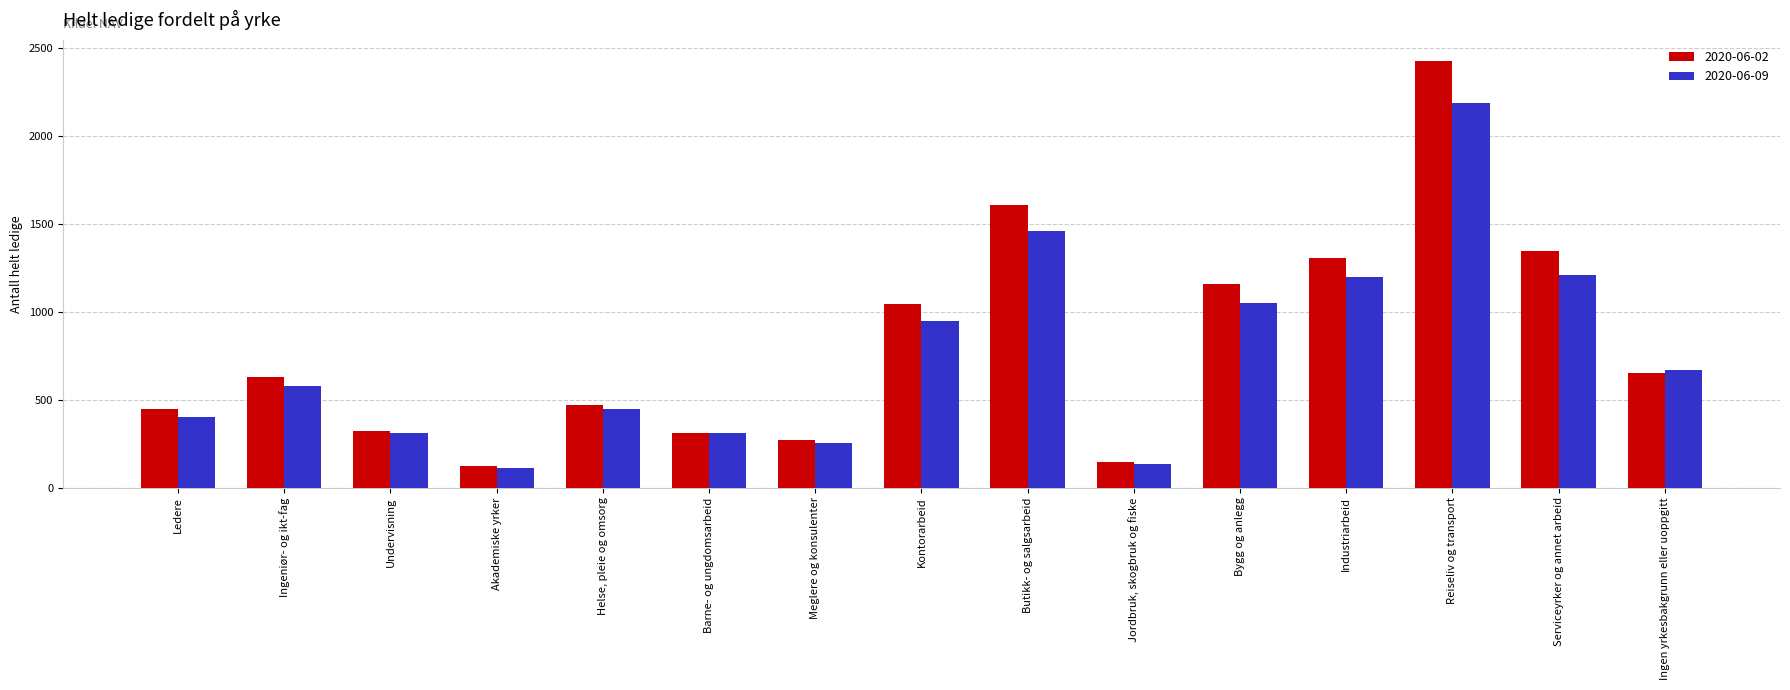

What is the label of the 2nd bar from the right?

Serviceyrker og annet arbeid